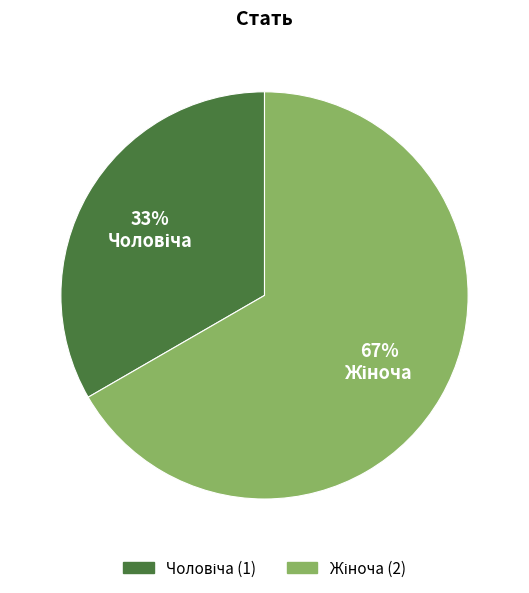

To the nearest percent, what is the average slice percentage?

50%